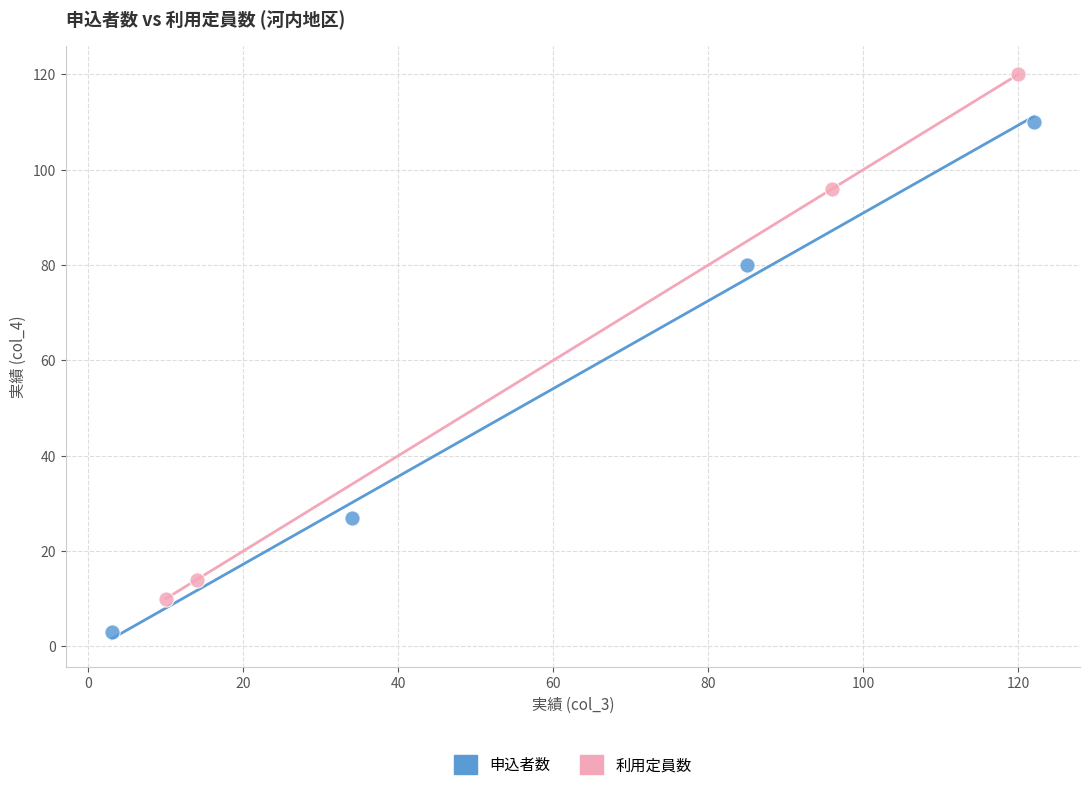

Which series reaches the minimum Y coordinate?

申込者数